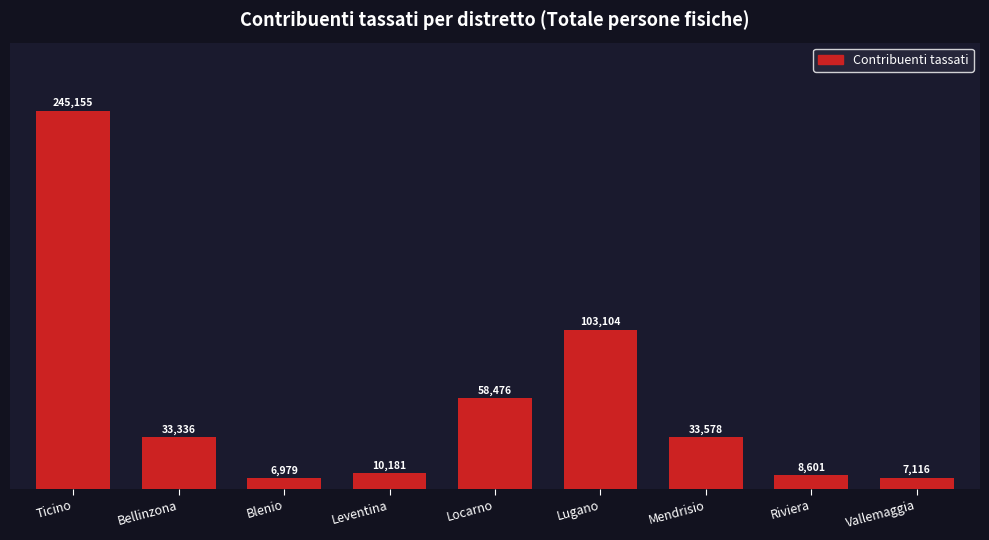

Reading left to right, transcribe all the data shown in this chart.

Ticino=245155	Bellinzona=33336	Blenio=6979	Leventina=10181	Locarno=58476	Lugano=103104	Mendrisio=33578	Riviera=8601	Vallemaggia=7116